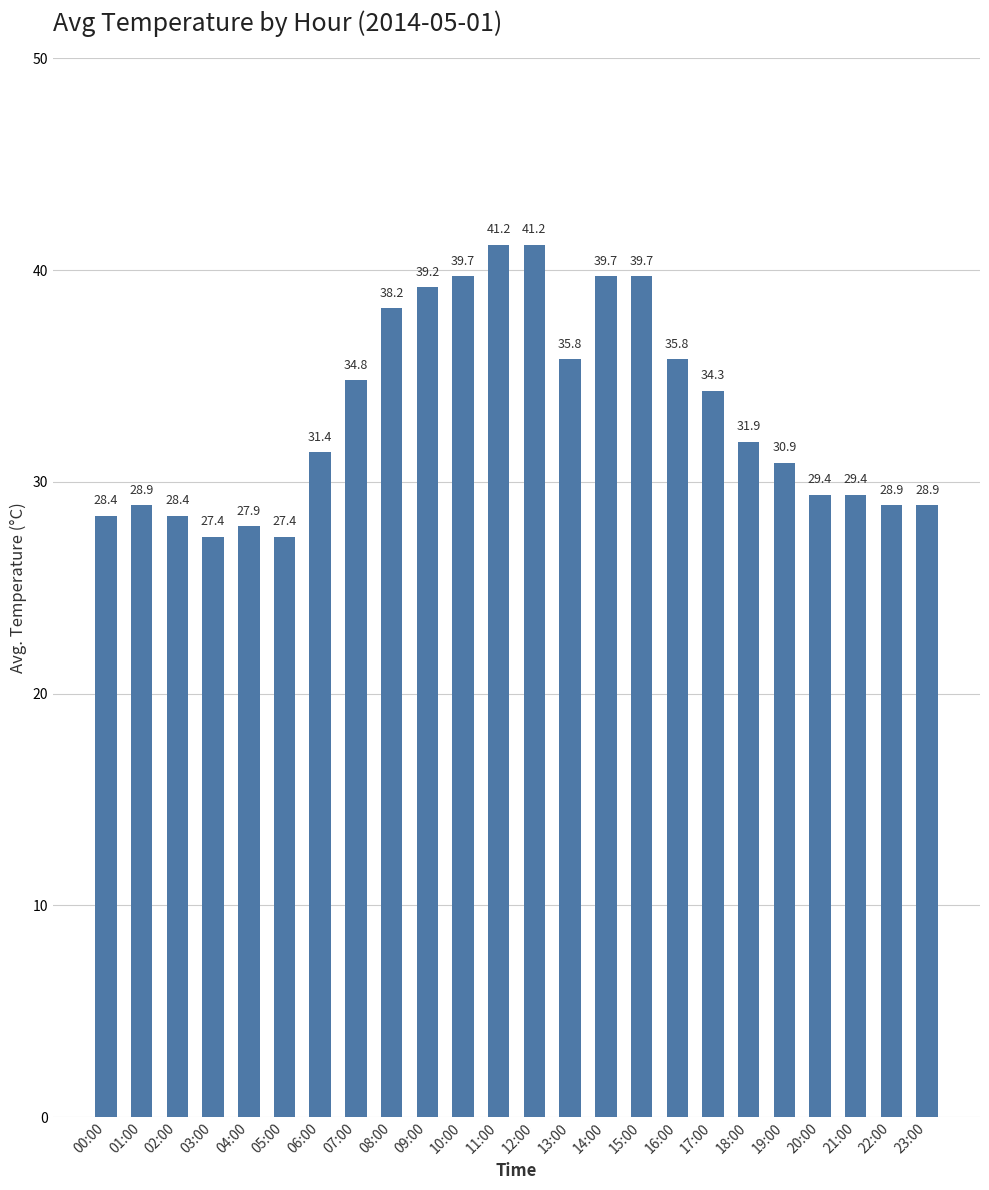

What is the value of the 10th bar from the left?

39.2